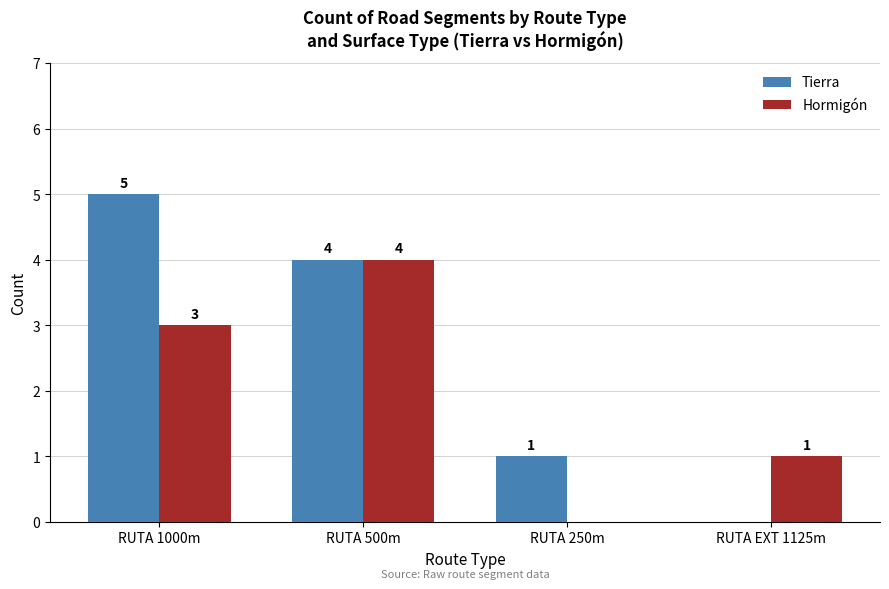

At which label does Tierra reach its peak?

RUTA 1000m